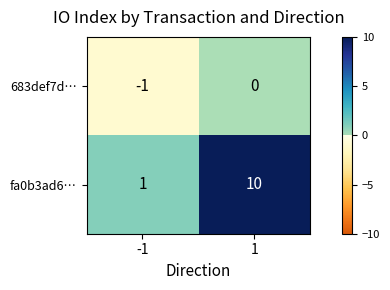

Which series has the widest spread of values?

fa0b3ad6…